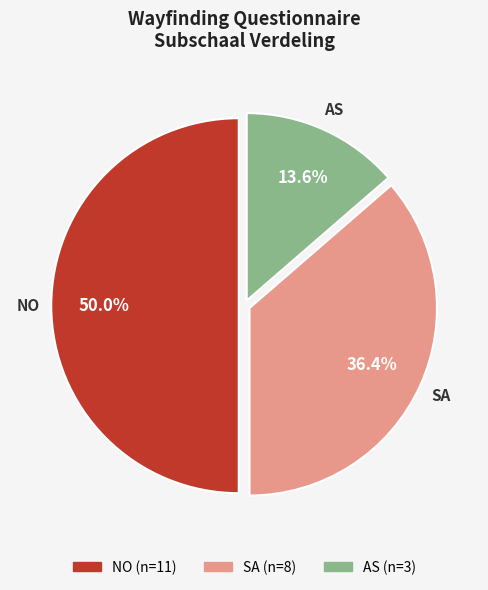

To the nearest percent, what percentage of the pie is SA?

36%